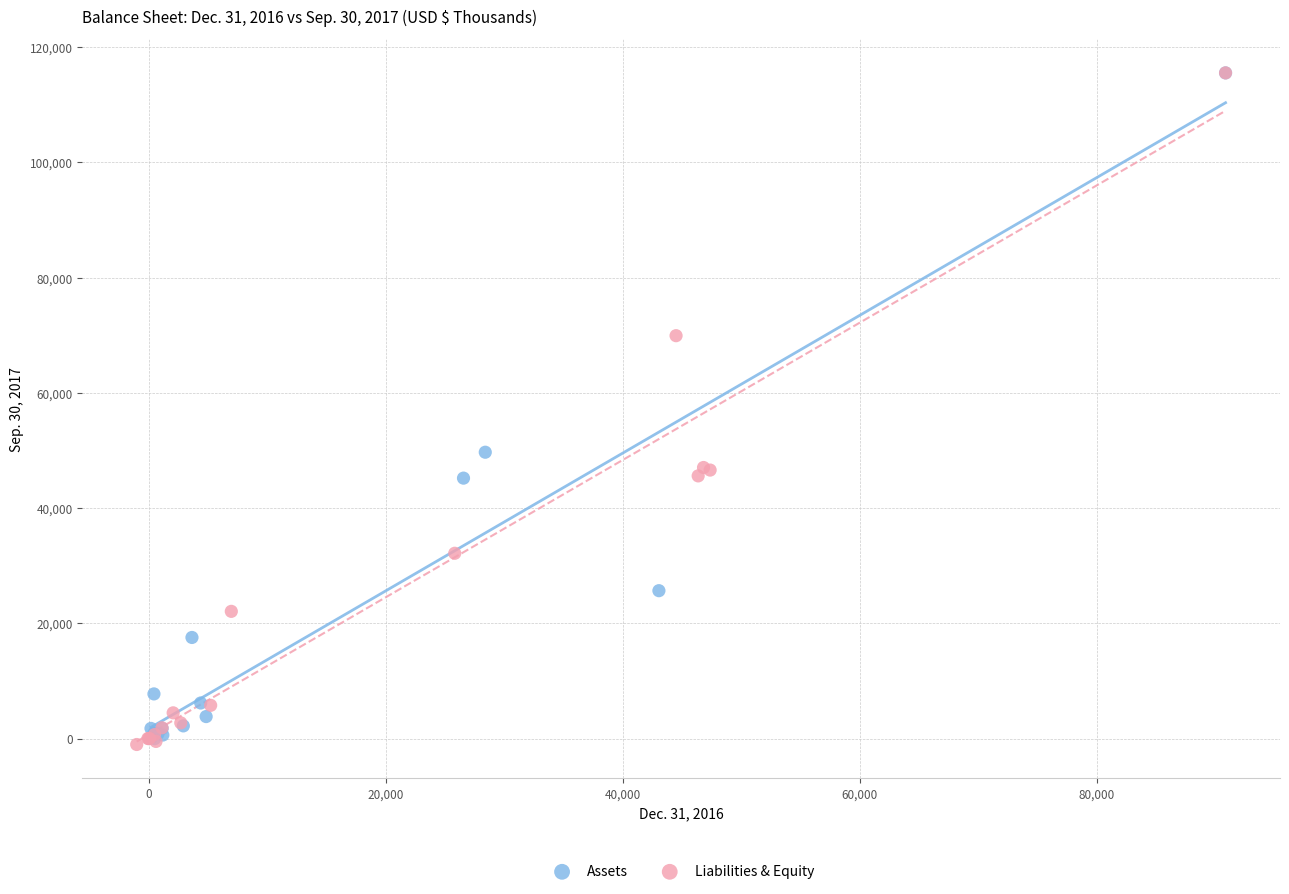

Which series has the largest Y range (max minus min)?

Liabilities & Equity